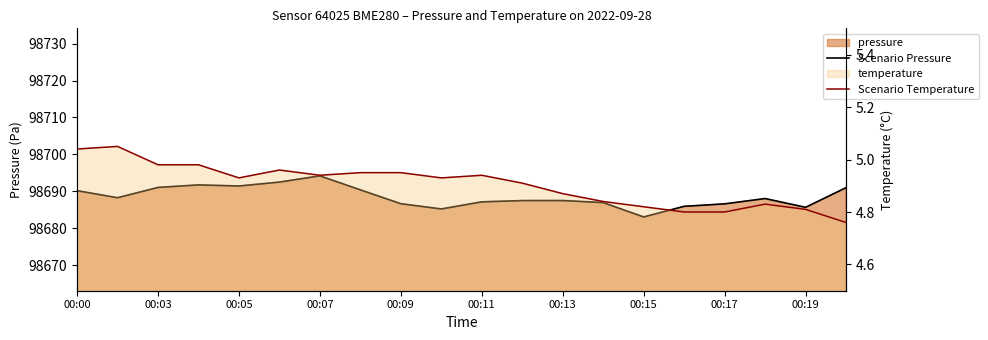

Reading right to left, what are all the values shown in this chart?

Scenario Pressure: 98691.0	98685.6	98688.0	98686.6	98685.9	98683.0	98686.9	98687.5	98687.5	98687.1	98685.2	98686.6	98690.4	98694.2	98692.5	98691.4	98691.7	98691.0	98688.2	98690.2
Scenario Temperature: 4.8	4.8	4.8	4.8	4.8	4.8	4.8	4.9	4.9	4.9	4.9	5.0	5.0	4.9	5.0	4.9	5.0	5.0	5.0	5.0